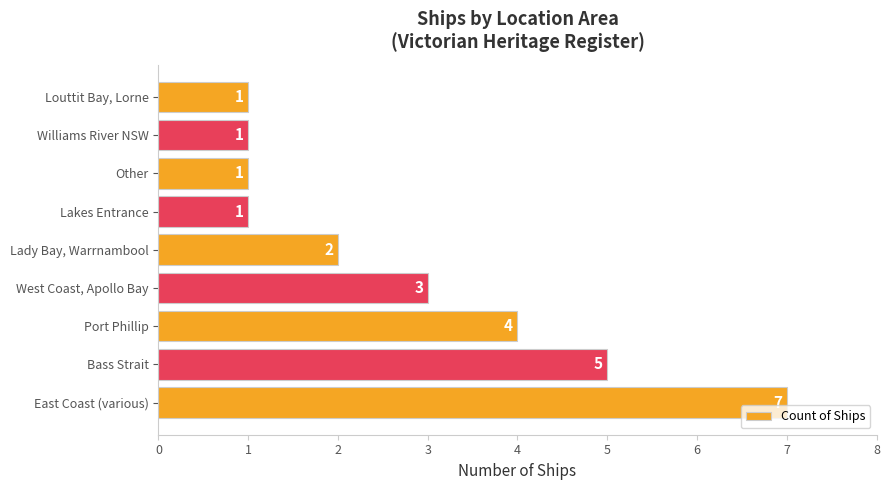

How many series are shown in this chart?

1